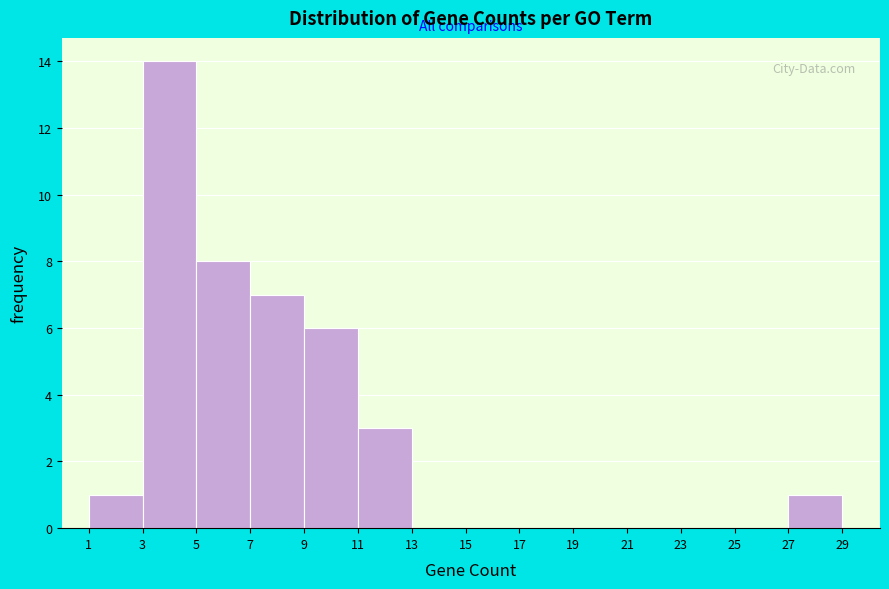

Which range on the x-axis has the tallest bar?

3 to 5